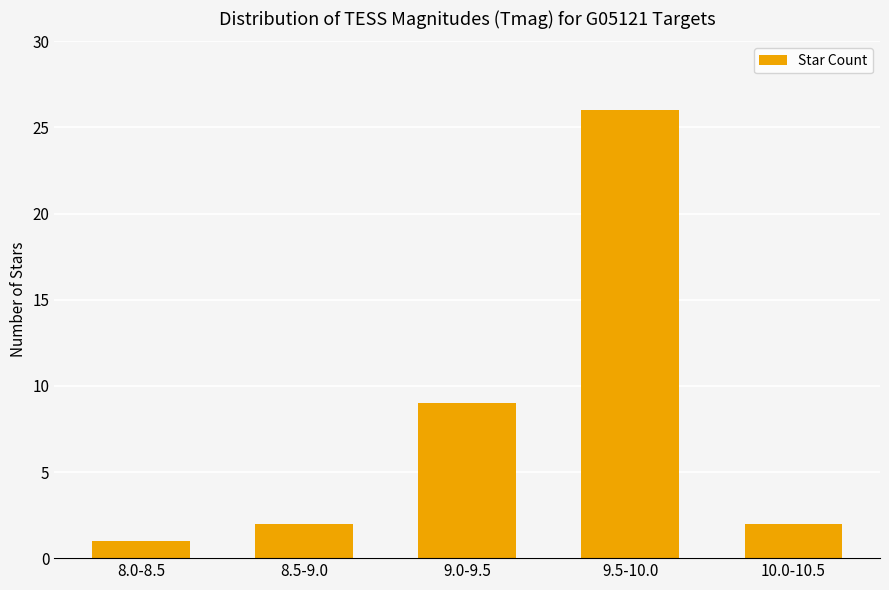

What is the label of the 3rd bar from the right?

9.0-9.5